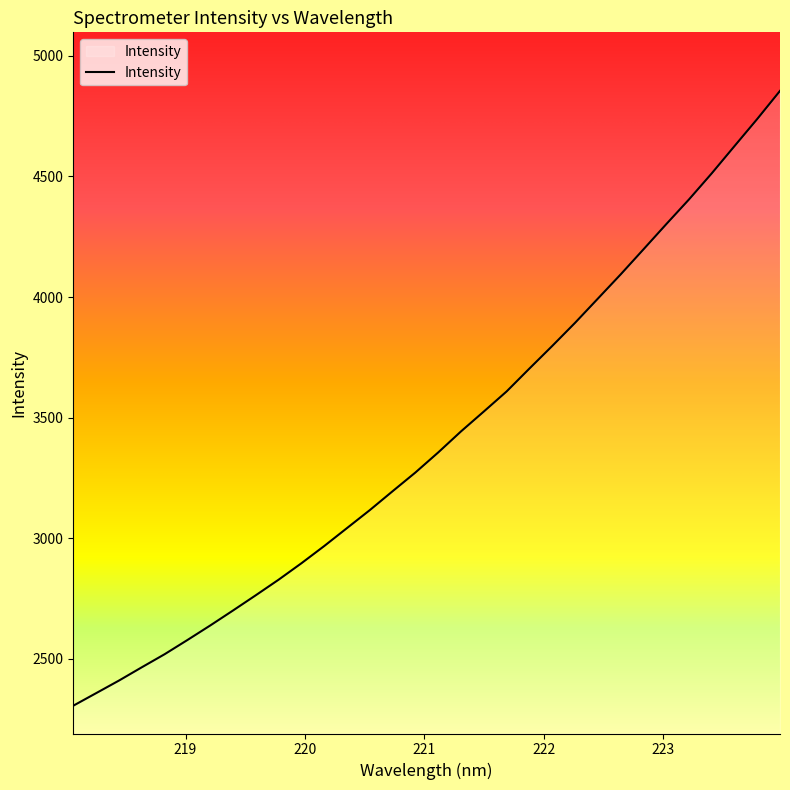

What is the maximum value shown in the chart?

4855.1